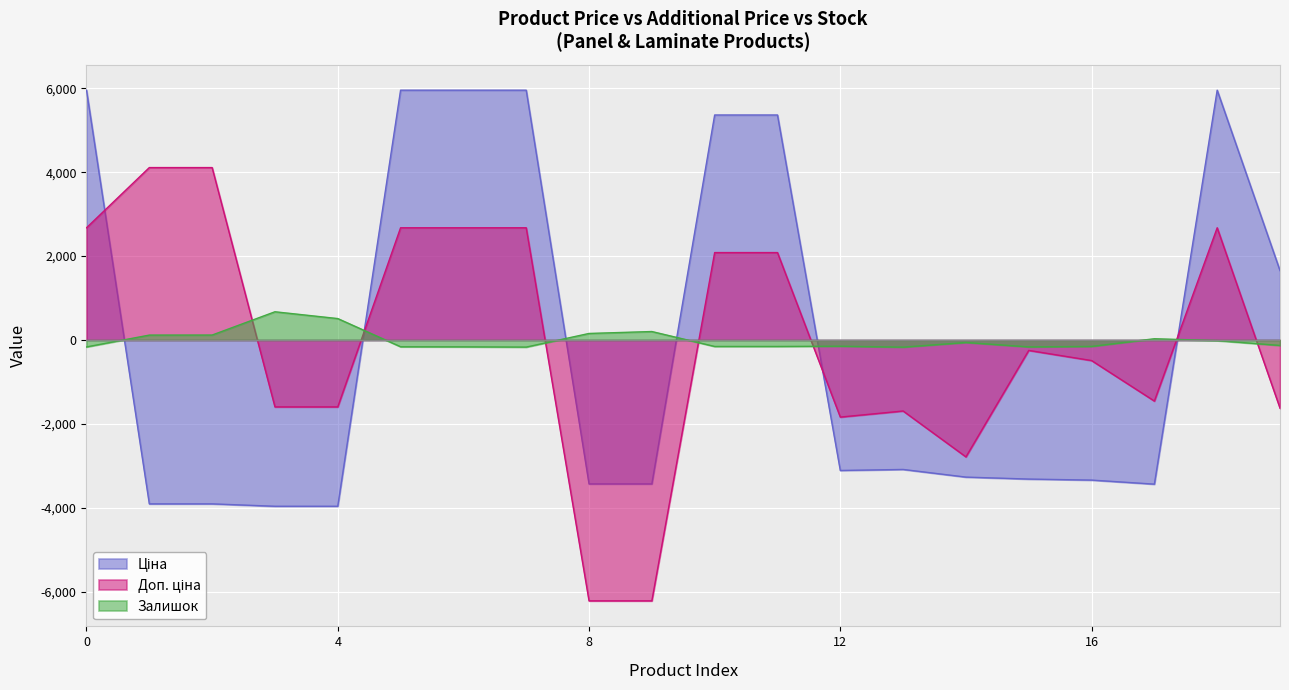

Which has a higher value, Панель акрилова Acrylic 18 мм. Уні плюс (285102219) or Панель AGT 18 мм. (280761652)?

Панель акрилова Acrylic 18 мм. Уні плюс (285102219)